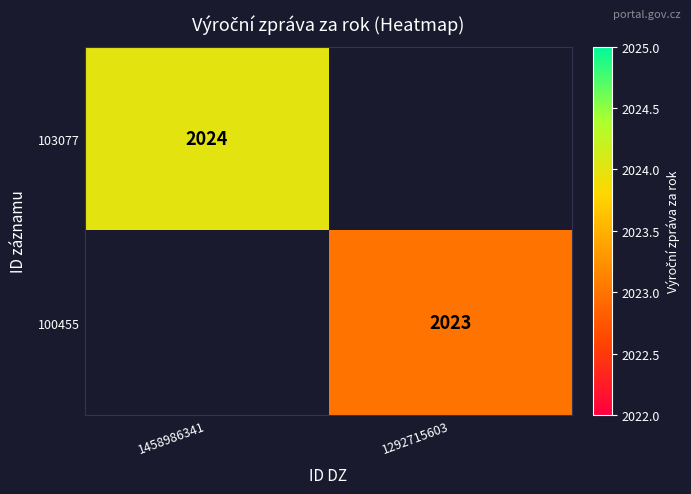

The value of 100455 at 1292715603 is 3209. True or false?

False